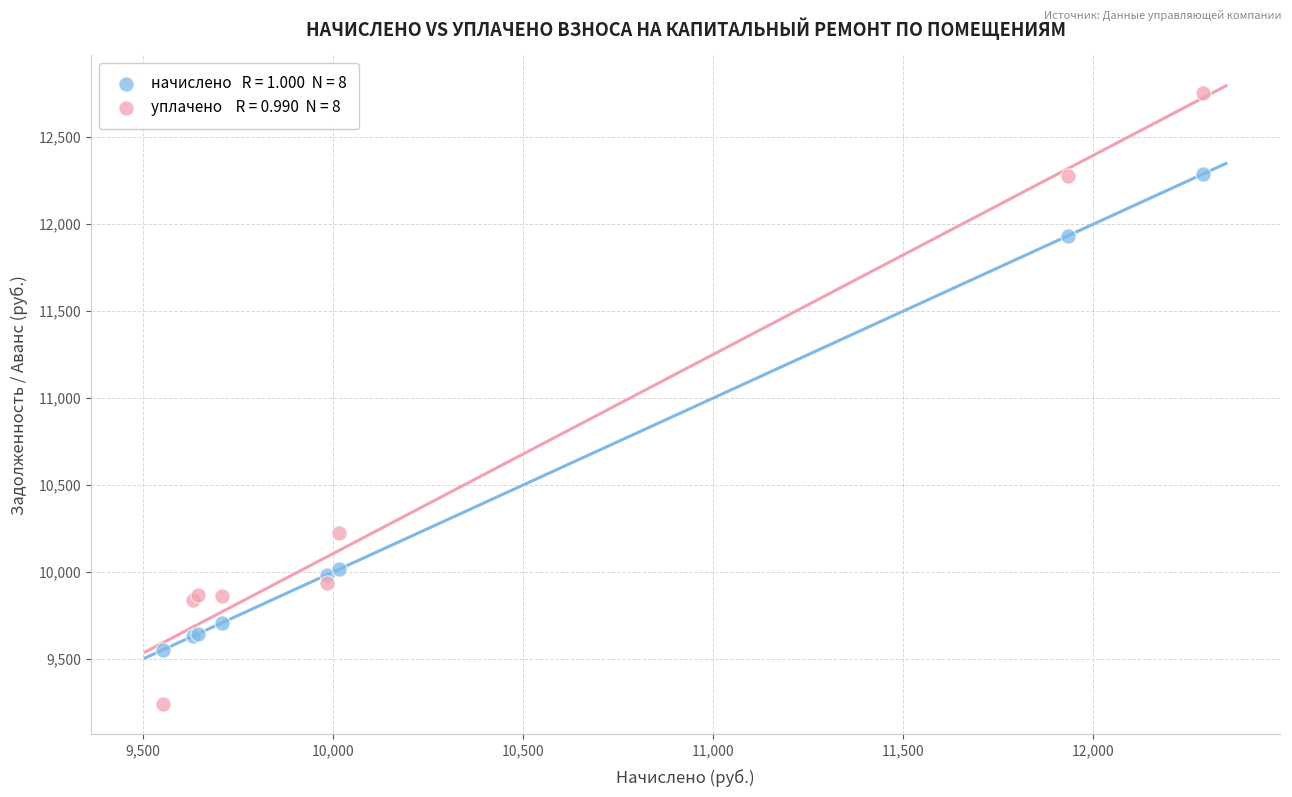

Across all series, what Y value is closest to 10999?

10223.9